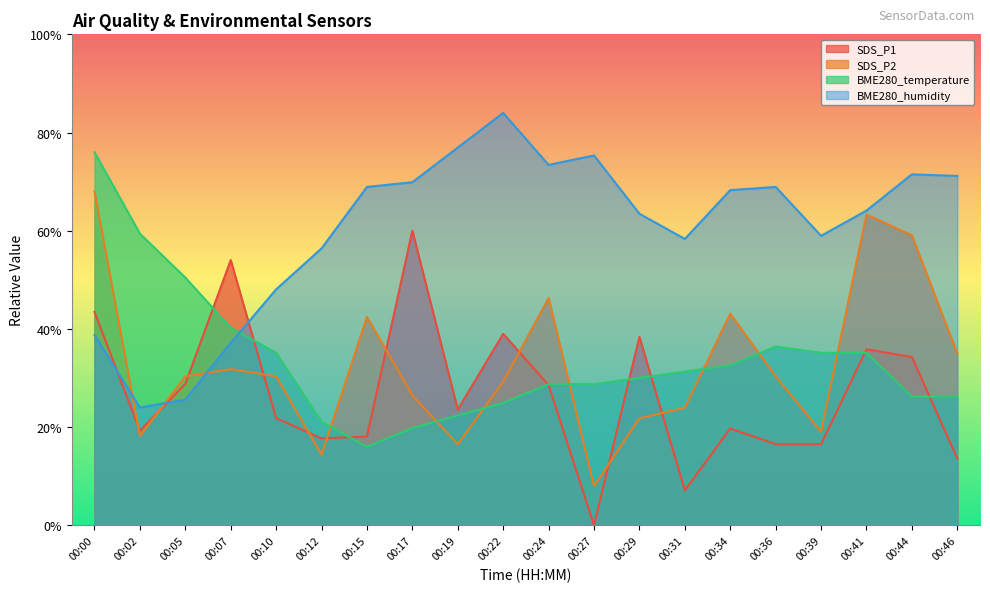

What is the value of the BME280_humidity point at the 19th from the left?

71.5